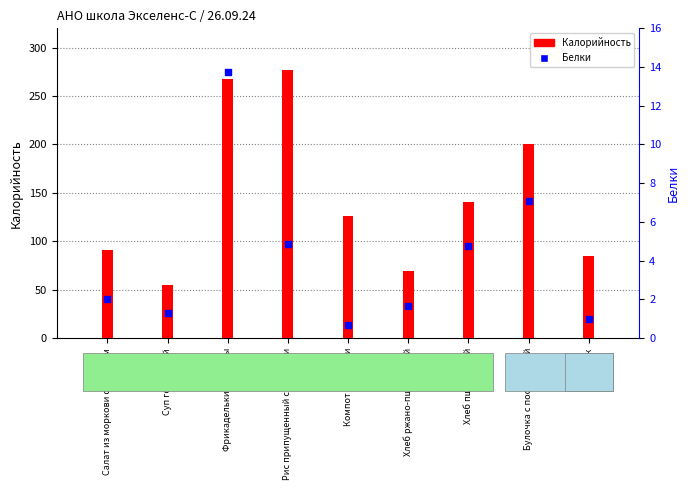

Which series has the largest total across all categories?

Калорийность